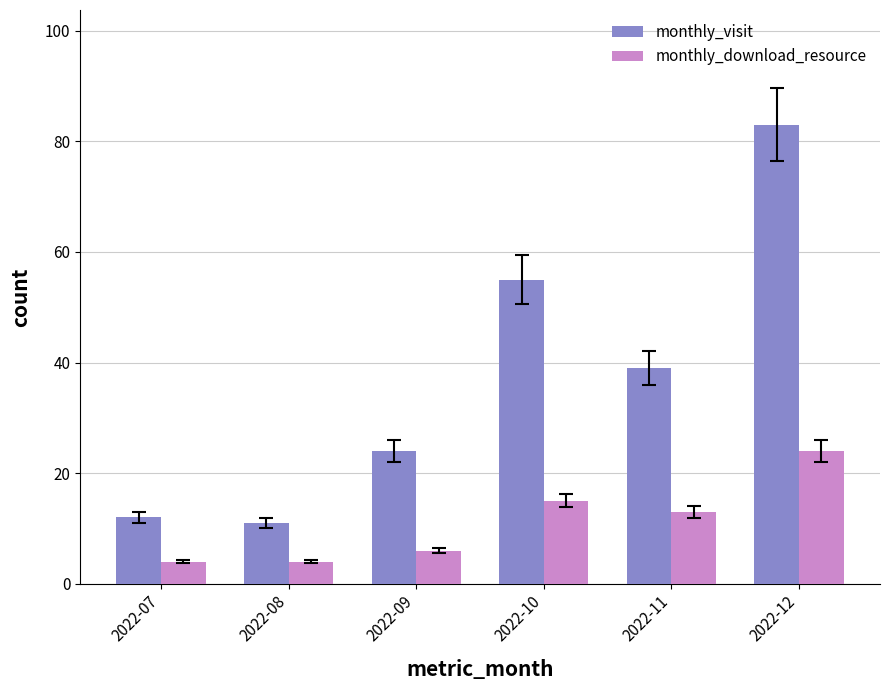

Reading left to right, what are all the values shown in this chart?

monthly_visit: 2022-07=12	2022-08=11	2022-09=24	2022-10=55	2022-11=39	2022-12=83
monthly_download_resource: 2022-07=4	2022-08=4	2022-09=6	2022-10=15	2022-11=13	2022-12=24